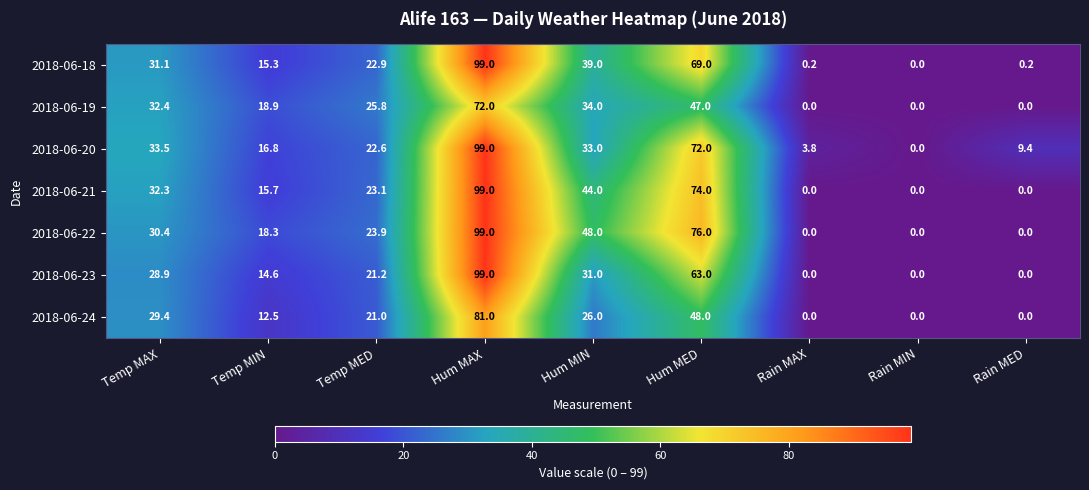

At which label does 2018-06-21 first exceed 23?

Temp MAX